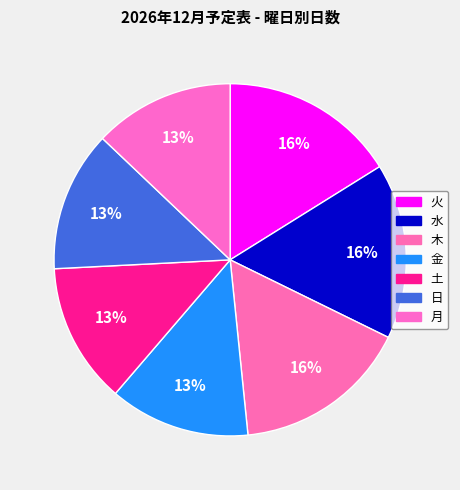

Which category has the biggest portion of the pie?

火